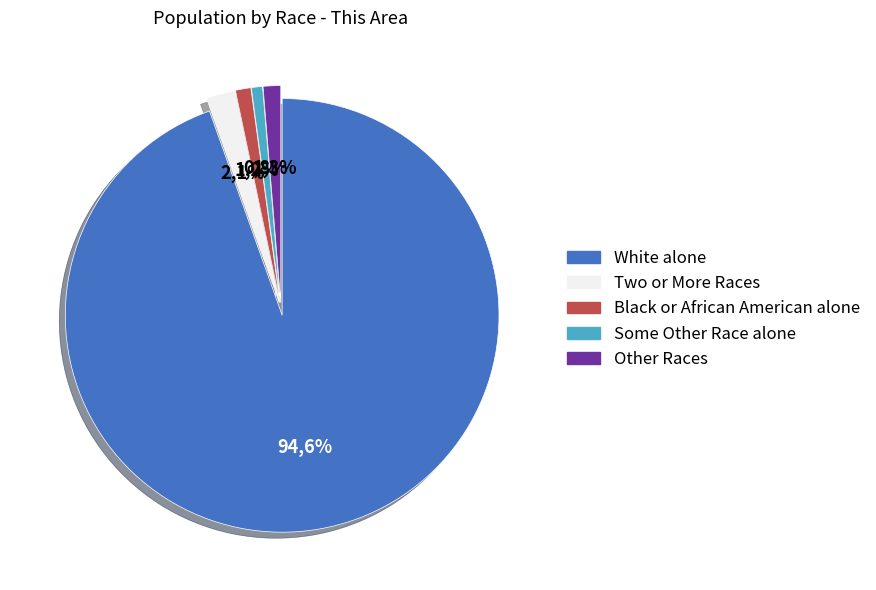

What percentage is the Black or African American alone slice, to the nearest percent?

1%